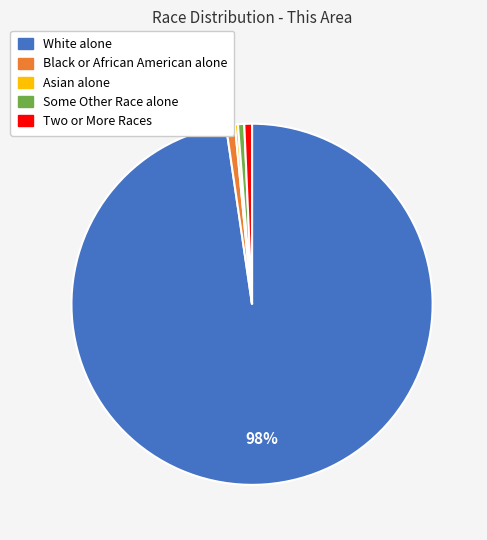

True or false: White alone accounts for 98% of the total.

True